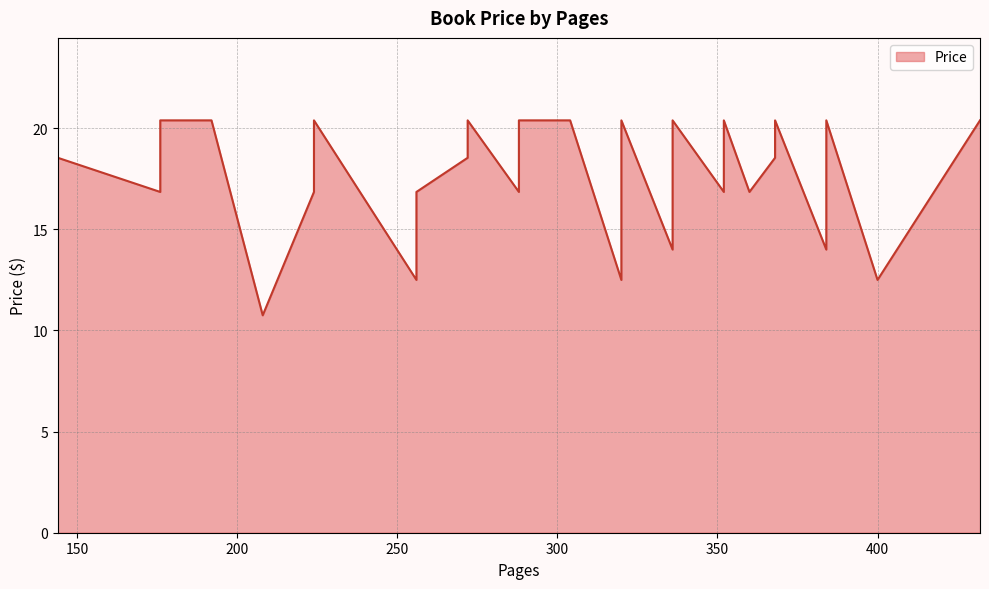

Does the chart display data point markers on the line(s)?

No